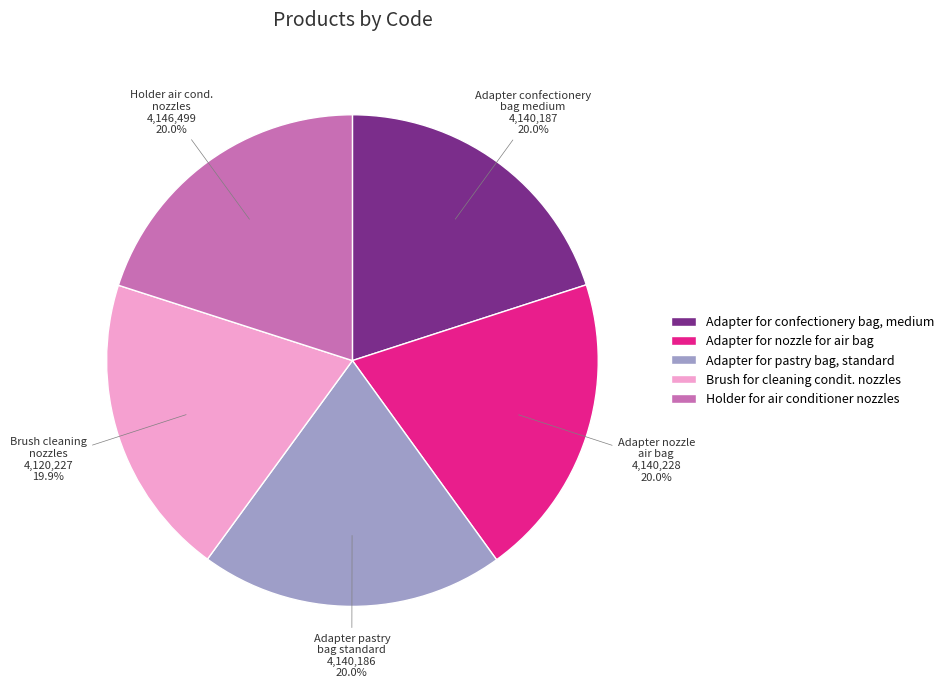

Do Adapter for nozzle for air bag and Holder for air conditioner nozzles together represent more than half of the pie?

No